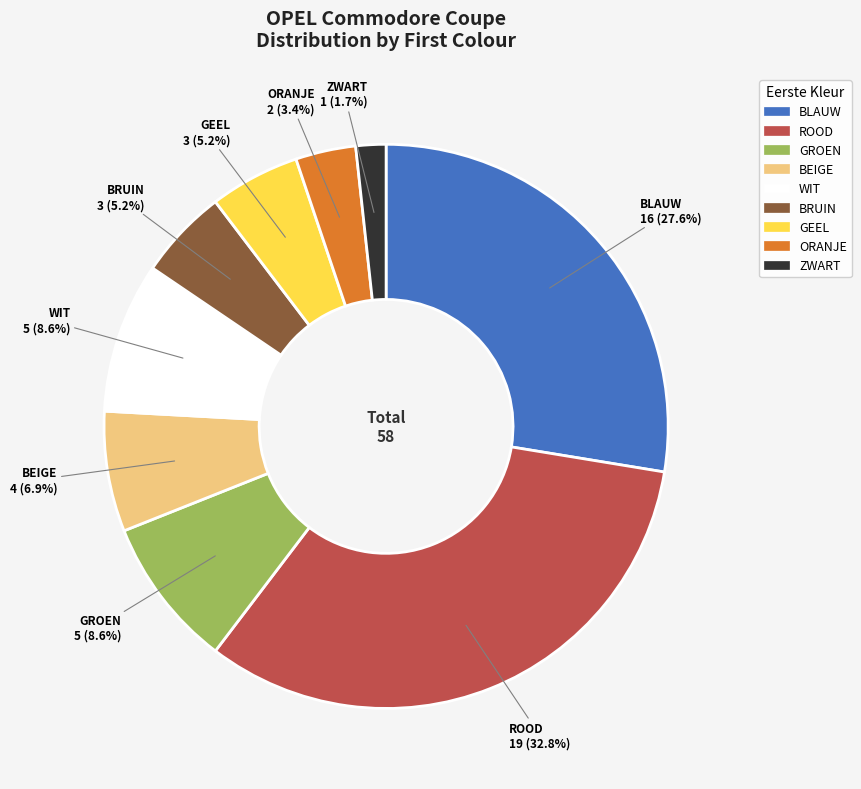

Count the number of slices in the pie.

9